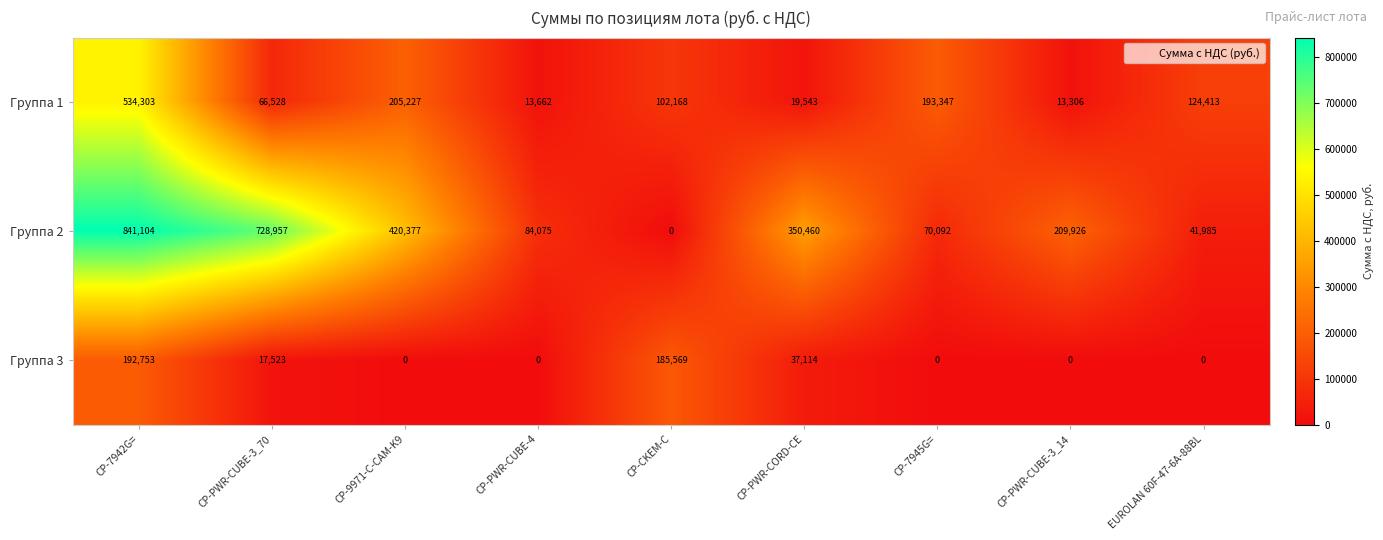

Rank the series at CP-7942G= from lowest to highest value.

Группа 3, Группа 1, Группа 2